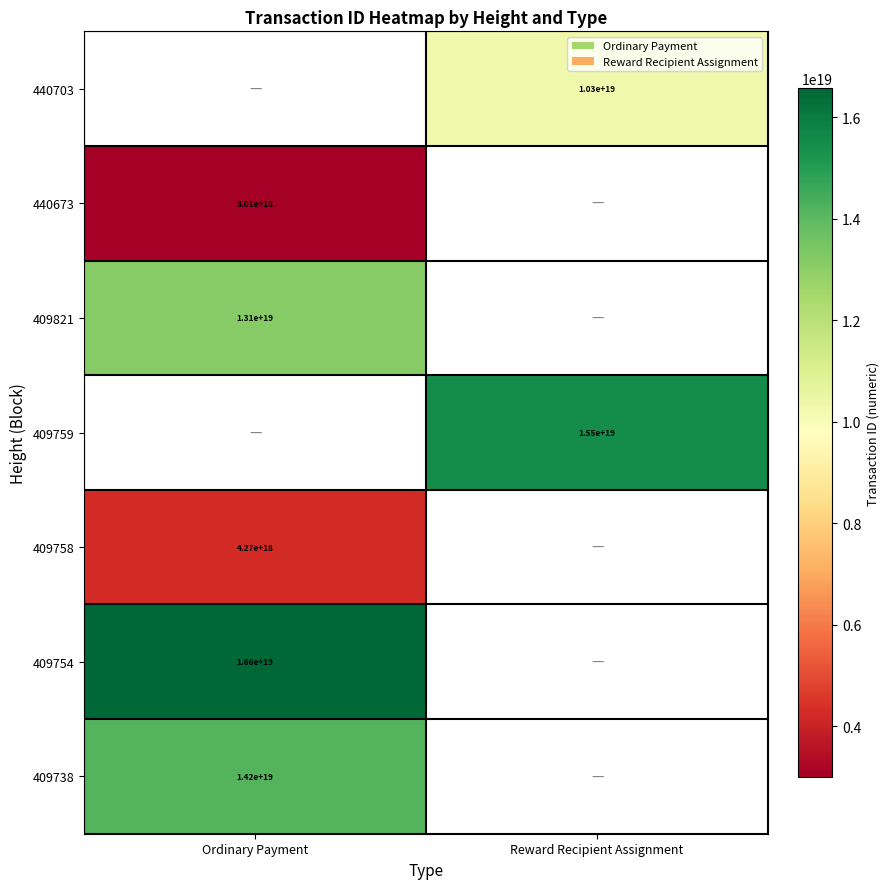

What is the maximum value shown in the chart?

16571112580205211648.0